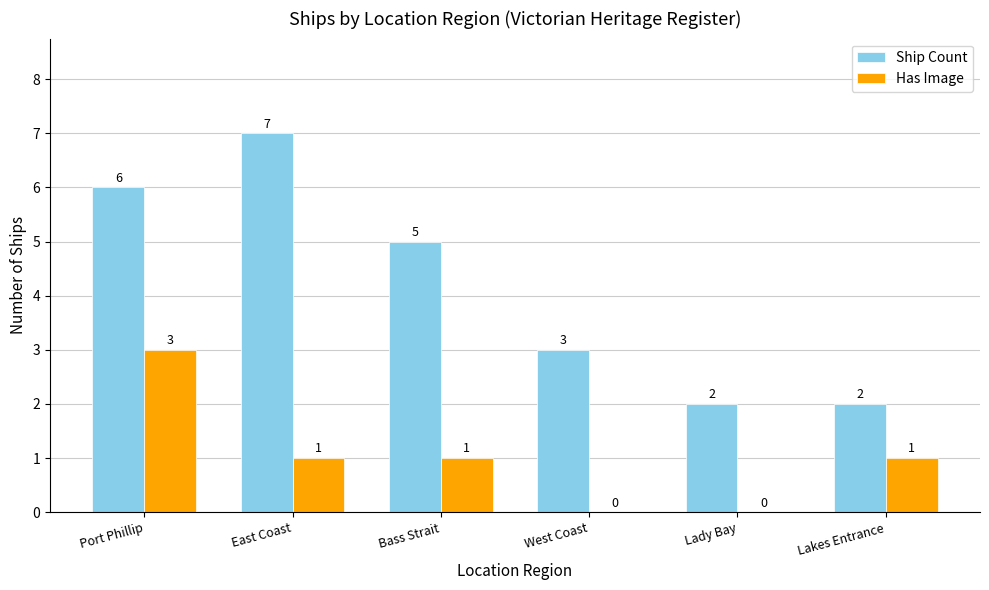

Reading left to right, what are all the values shown in this chart?

Ship Count: Port Phillip=6	East Coast=7	Bass Strait=5	West Coast=3	Lady Bay=2	Lakes Entrance=2
Has Image: Port Phillip=3	East Coast=1	Bass Strait=1	West Coast=0	Lady Bay=0	Lakes Entrance=1